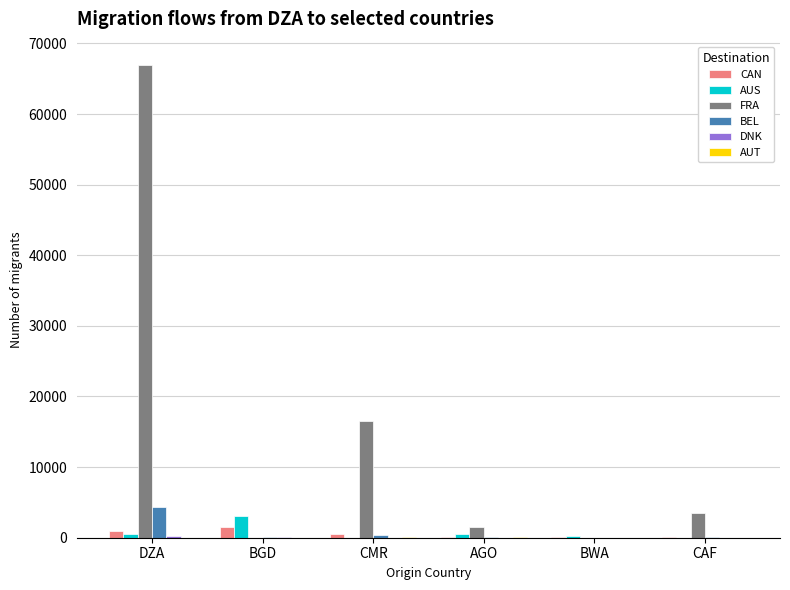

Which label corresponds to the largest value in the chart?

DZA